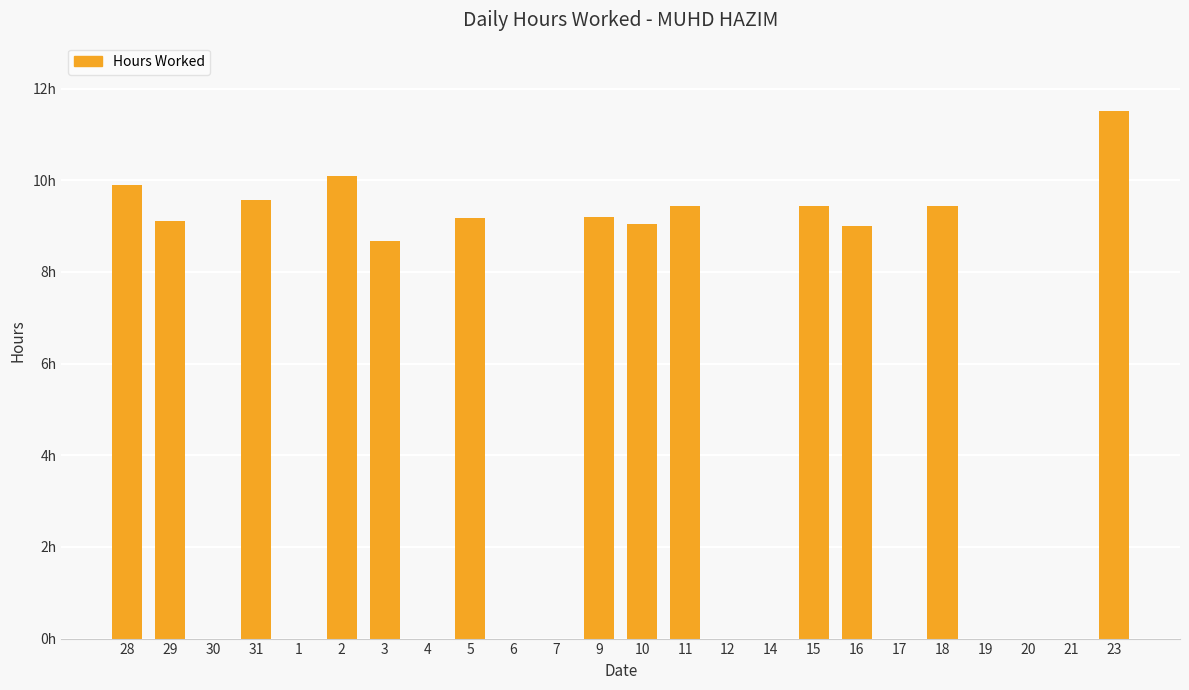

Which label corresponds to the smallest value in the chart?

30